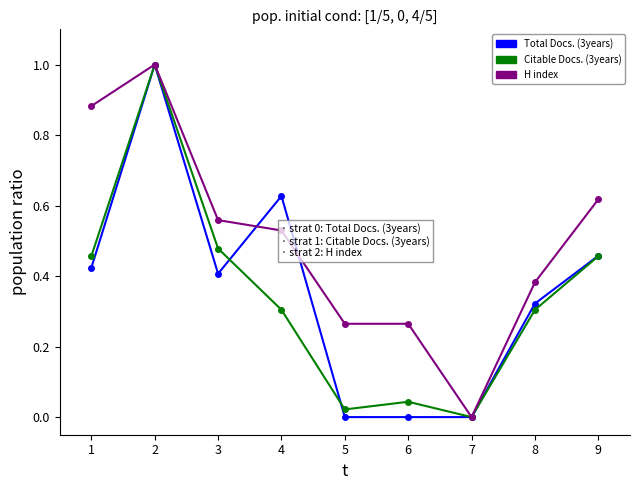

What is the greatest value displayed?

1.0